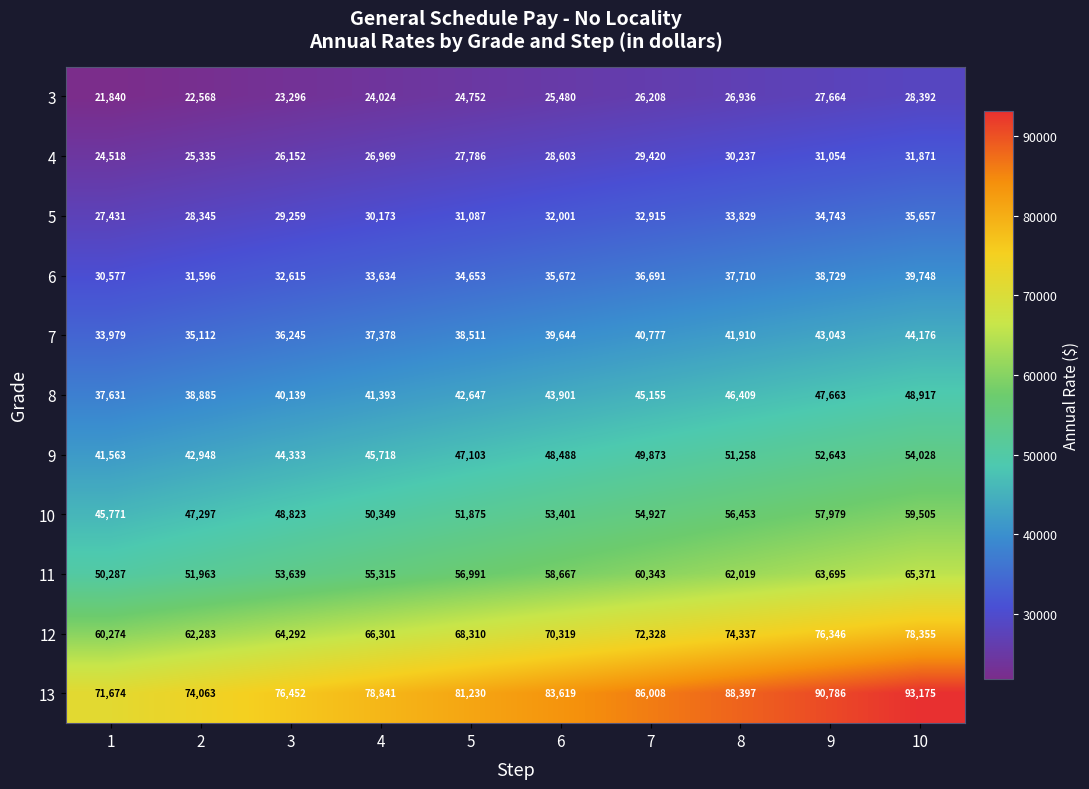

Which category has the highest value across all series?

10